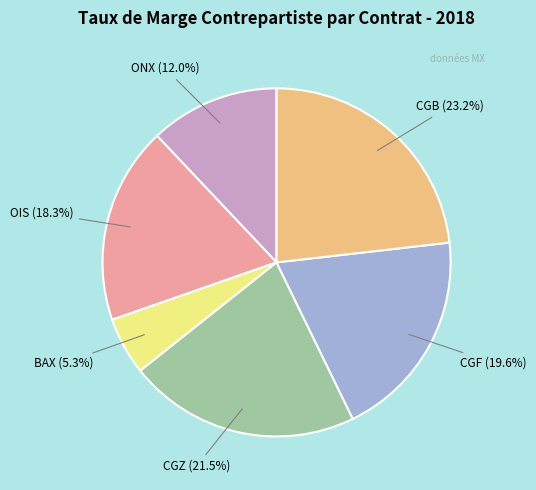

What is the smallest slice in the pie chart?

BAX